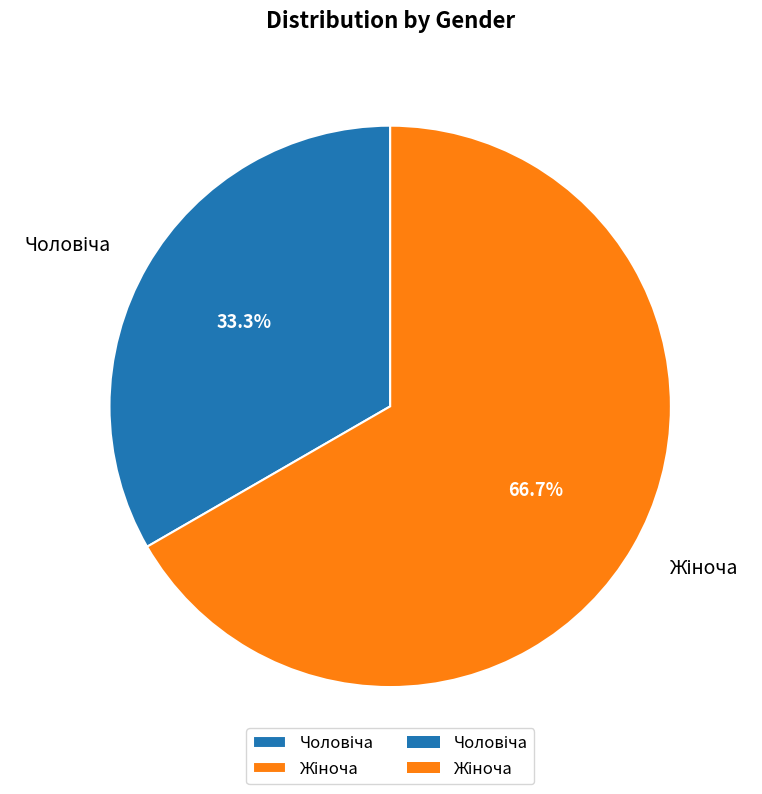

Does any single category account for the majority?

Yes